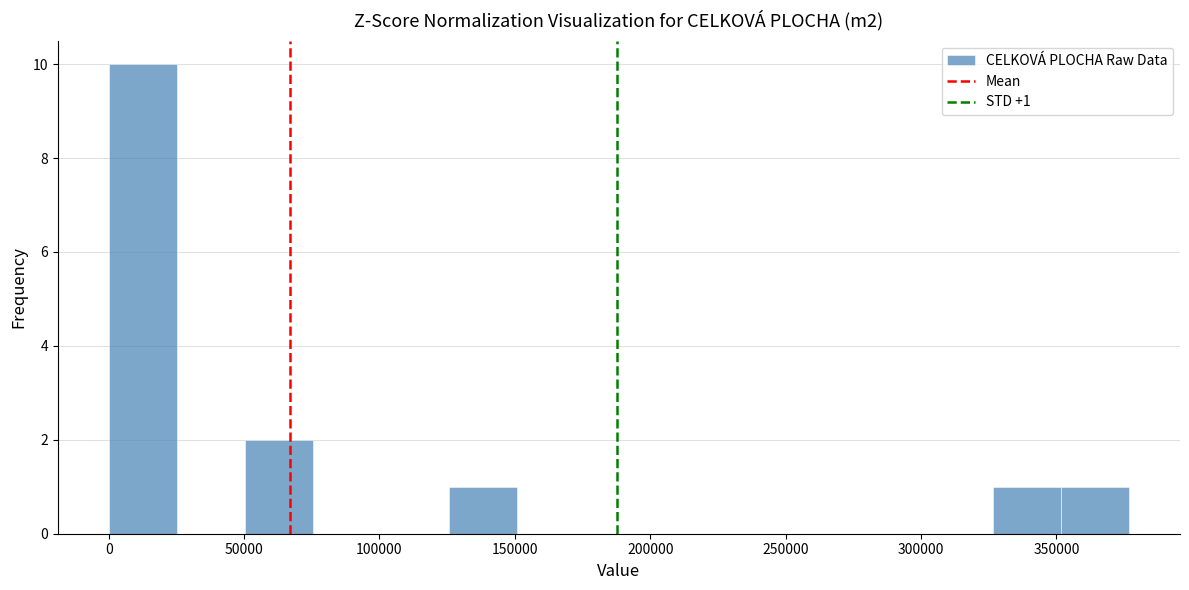

Which range on the x-axis has the tallest bar?

0 to 25000